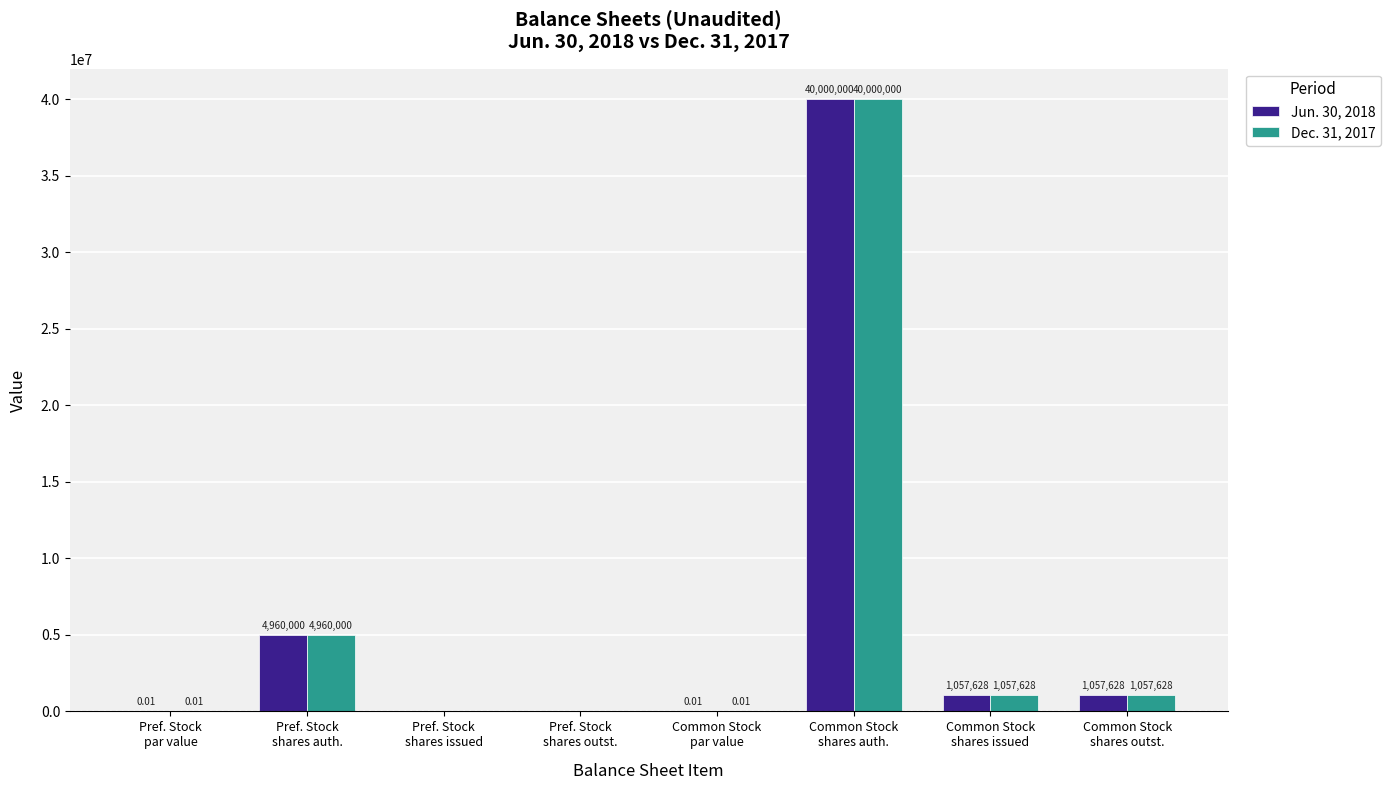

The Dec. 31, 2017 series shows 1057628.0 at Common Stock
shares issued. True or false?

True